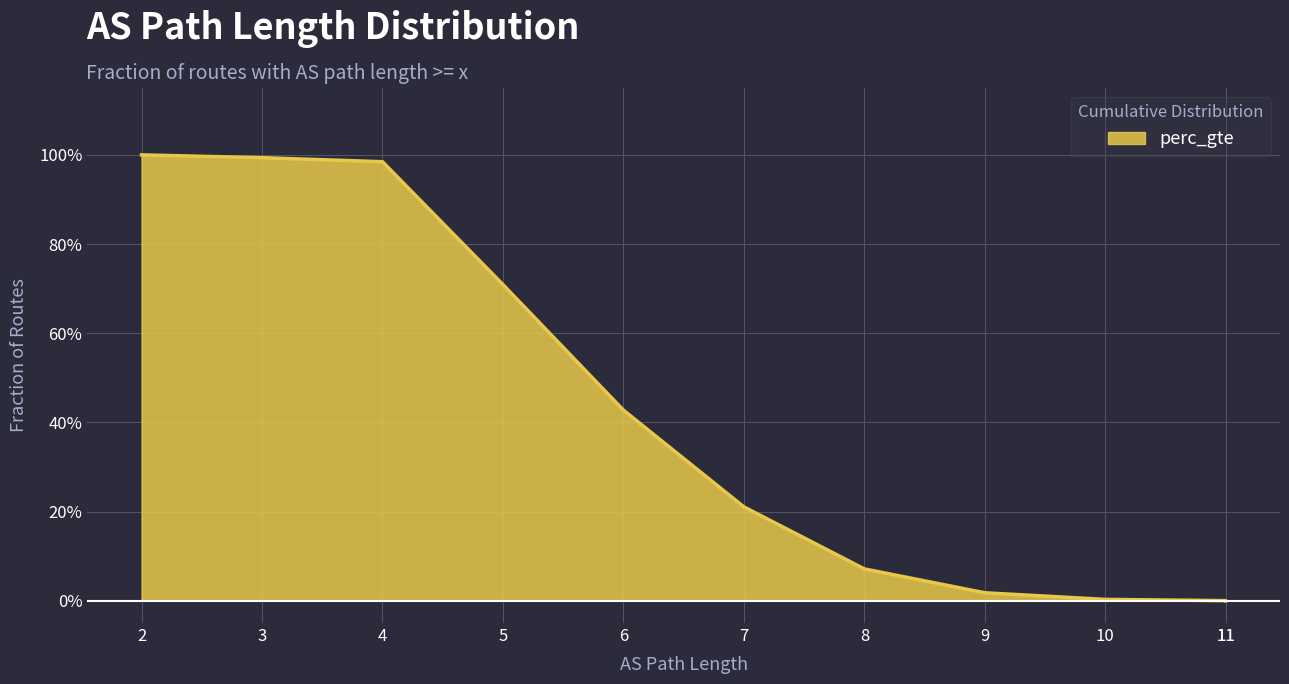

What is the difference between the maximum and second lowest values?

1.0